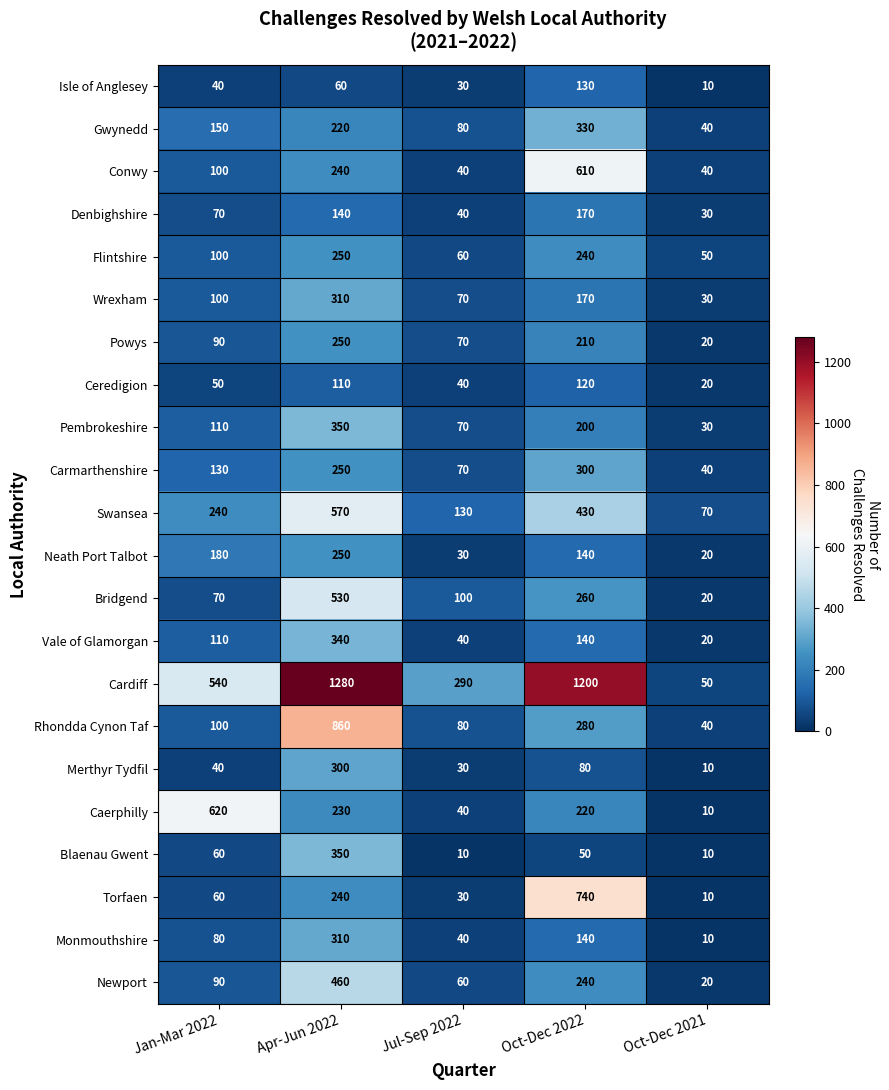

Which series has the widest spread of values?

Cardiff